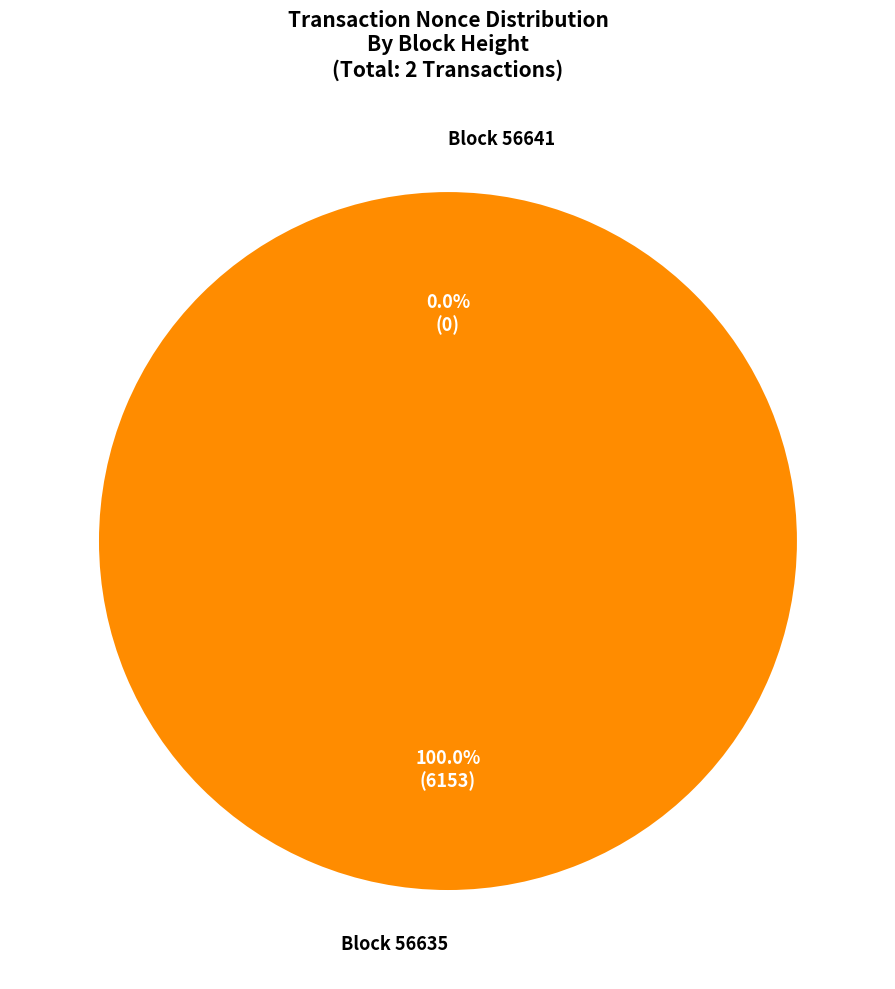

The 56635 slice represents 100% of the pie. True or false?

True